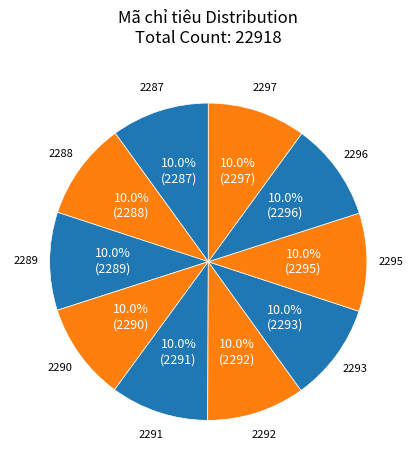

How much of the chart is everything except 2295?

90.0%